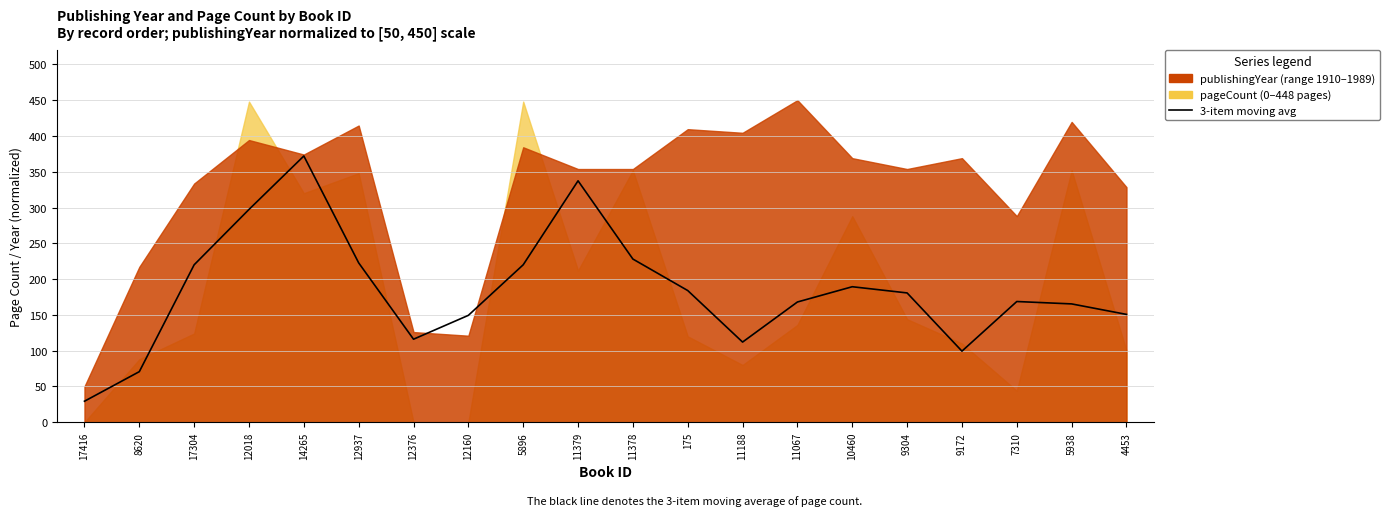

How many data points are above 180?

10